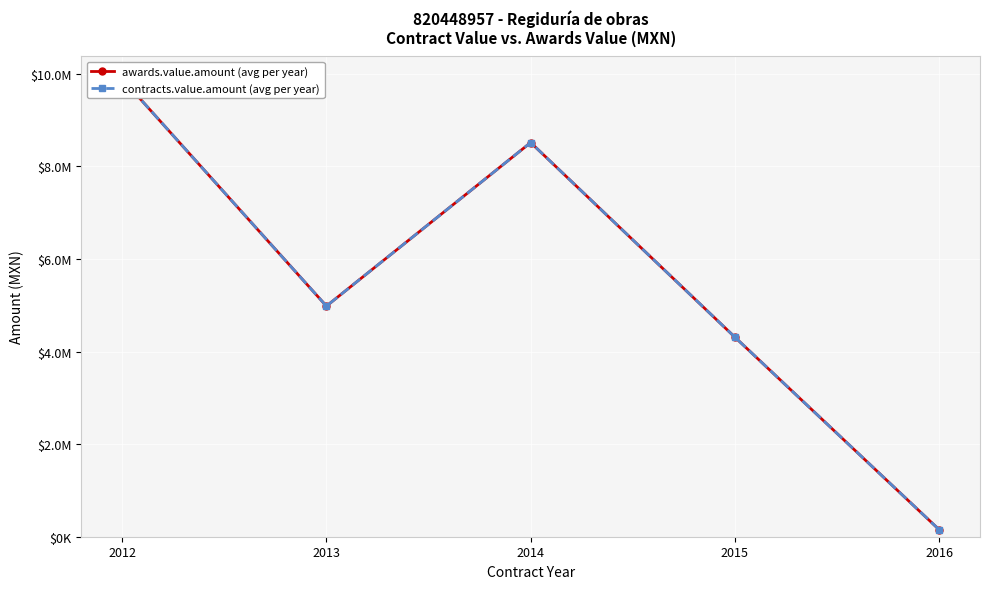

Which series changed the most between 2015 and 2016?

awards.value.amount (avg per year)